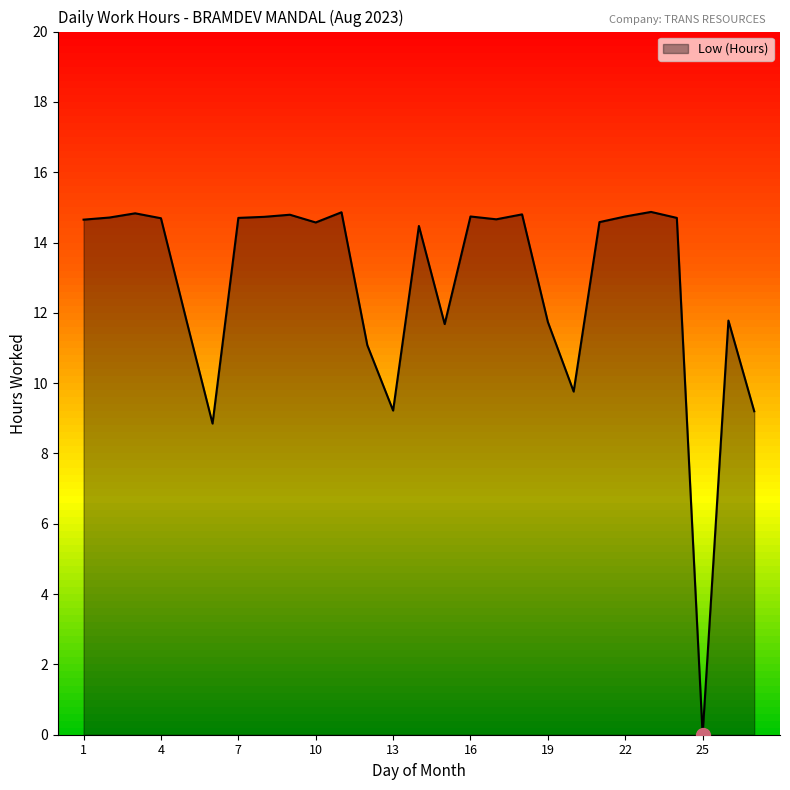

True or false: the data shows 19.3 at 2.

False